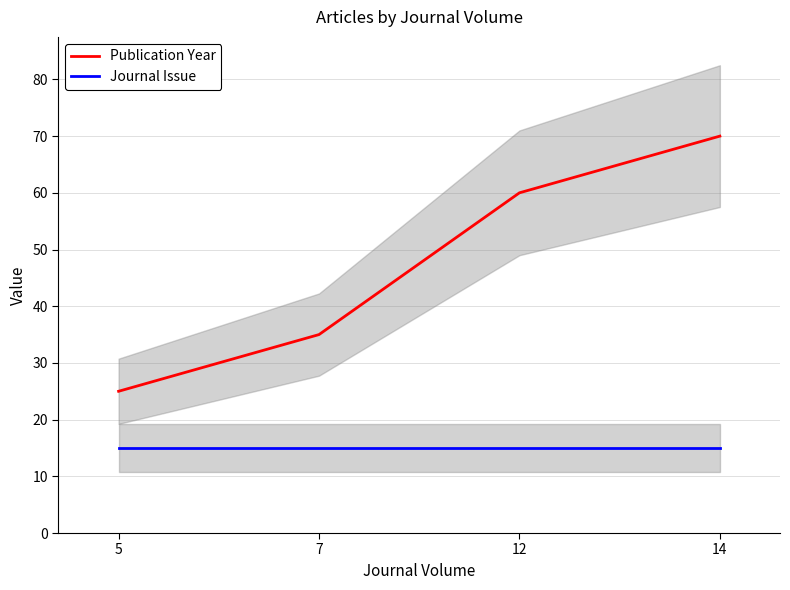

How many lines are shown in the chart?

2